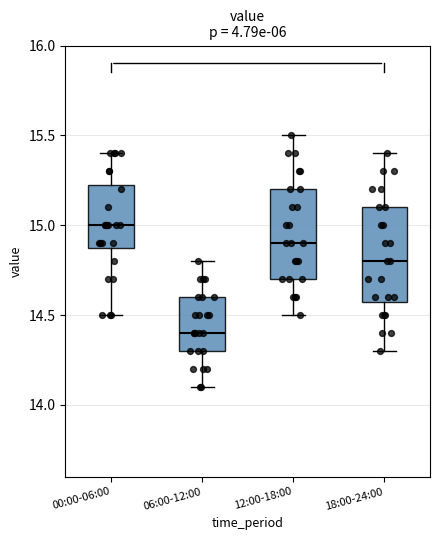

Where is the lower edge of the box for 06:00-12:00 on the y-axis? The values are not printed on the chart, so give them approximately, as read against the axis.

14.30